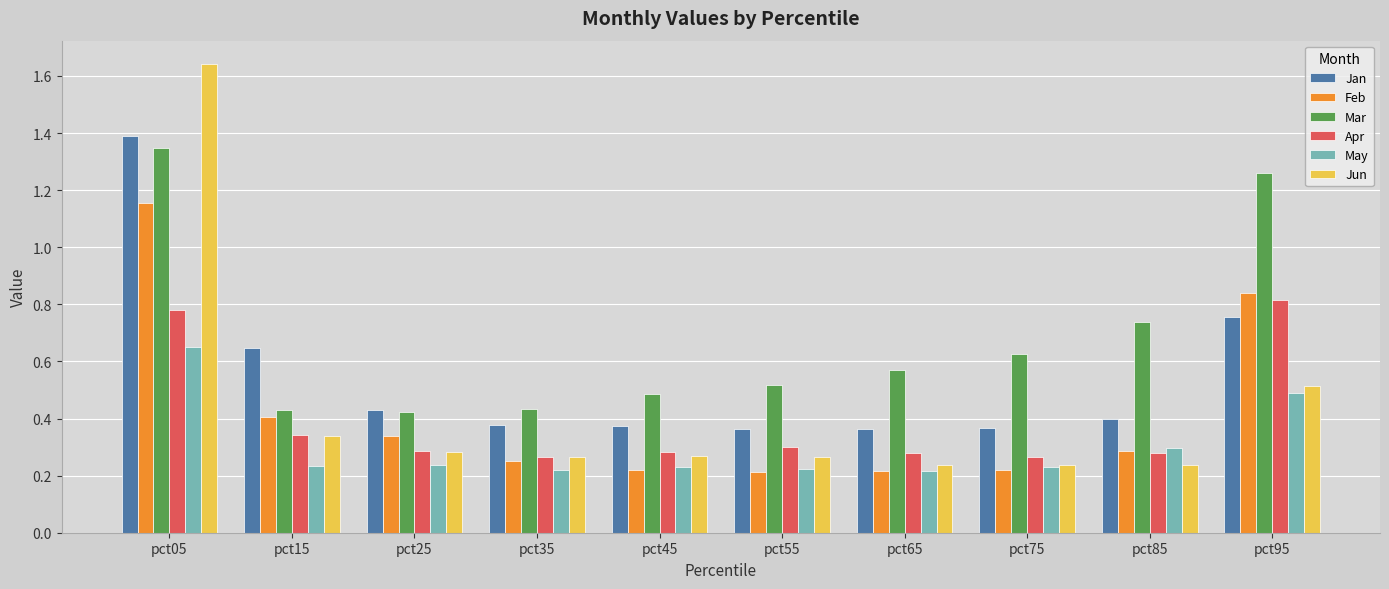

How many groups of bars are there?

10